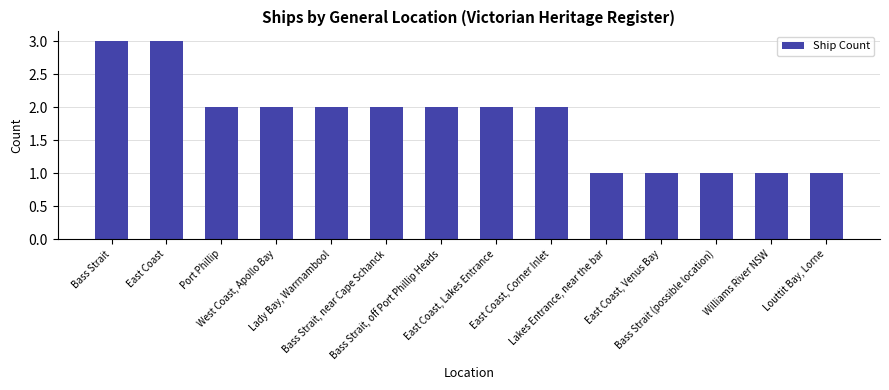

What is the smallest value displayed?

1